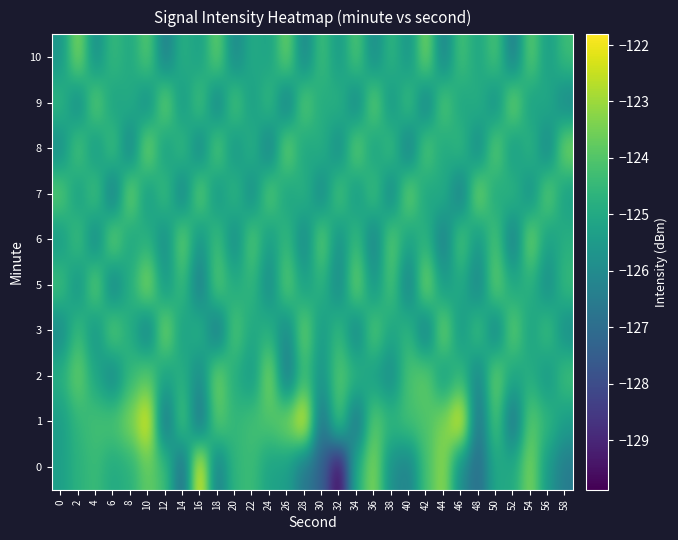

Reading left to right, transcribe all the data shown in this chart.

0: 0=-125.3	2=-124.7	4=-124.4	6=-125.0	8=-124.7	10=-123.7	12=-124.3	14=-127.1	16=-121.8	18=-126.5	20=-124.6	22=-124.4	24=-125.2	26=-125.3	28=-126.7	30=-127.3	32=-129.9	34=-124.8	36=-123.2	38=-125.9	40=-126.3	42=-124.2	44=-123.1	46=-126.0	48=-127.0	50=-125.0	52=-125.0	54=-123.3	56=-125.6	58=-126.5
1: 0=-125.4	2=-124.6	4=-124.2	6=-124.1	8=-123.4	10=-122.0	12=-126.9	14=-123.9	16=-126.9	18=-123.8	20=-124.6	22=-124.2	24=-124.1	26=-123.4	28=-122.0	30=-126.9	32=-123.9	34=-126.9	36=-123.8	38=-124.6	40=-124.2	42=-124.1	44=-123.4	46=-122.0	48=-126.9	50=-123.9	52=-126.9	54=-123.8	56=-124.6	58=-125.4
2: 0=-124.8	2=-123.6	4=-125.1	6=-126.2	8=-124.5	10=-123.8	12=-125.3	14=-124.7	16=-126.1	18=-123.4	20=-124.9	22=-125.6	24=-123.2	26=-126.7	28=-124.3	30=-125.8	32=-123.9	34=-124.6	36=-125.4	38=-126.0	40=-124.1	42=-123.7	44=-125.5	46=-124.4	48=-126.3	50=-123.5	52=-125.2	54=-124.8	56=-125.7	58=-124.2
3: 0=-126.1	2=-124.3	4=-125.8	6=-123.7	8=-124.9	10=-126.5	12=-123.2	14=-125.4	16=-124.6	18=-126.8	20=-123.9	22=-125.1	24=-124.7	26=-126.2	28=-123.5	30=-125.6	32=-124.4	34=-126.3	36=-123.8	38=-125.2	40=-124.5	42=-126.6	44=-123.3	46=-125.7	48=-124.1	50=-126.4	52=-123.6	54=-125.3	56=-124.2	58=-126.0
5: 0=-124.2	2=-125.9	4=-123.5	6=-126.4	8=-124.8	10=-123.1	12=-125.7	14=-124.3	16=-126.6	18=-123.8	20=-125.0	22=-124.5	24=-126.1	26=-123.7	28=-125.4	30=-124.6	32=-126.2	34=-123.4	36=-125.8	38=-124.0	40=-126.5	42=-123.2	44=-125.6	46=-124.9	48=-126.3	50=-123.6	52=-125.1	54=-124.7	56=-126.0	58=-124.4
6: 0=-125.6	2=-124.1	4=-126.3	6=-123.4	8=-125.2	10=-124.7	12=-126.0	14=-123.5	16=-125.8	18=-124.2	20=-126.1	22=-123.8	24=-125.5	26=-124.4	28=-126.2	30=-123.6	32=-125.9	34=-124.3	36=-126.4	38=-123.7	40=-125.3	42=-124.6	44=-126.5	46=-123.9	48=-125.7	50=-124.0	52=-126.6	54=-123.3	56=-125.4	58=-124.8
7: 0=-123.8	2=-125.5	4=-124.0	6=-126.7	8=-123.3	10=-125.6	12=-124.2	14=-126.4	16=-123.5	18=-125.8	20=-124.4	22=-126.1	24=-123.7	26=-125.3	28=-124.6	30=-126.2	32=-123.9	34=-125.7	36=-124.1	38=-126.3	40=-123.4	42=-125.2	44=-124.8	46=-126.6	48=-123.2	50=-125.1	52=-124.5	54=-126.0	56=-123.6	58=-125.4
8: 0=-126.0	2=-123.9	4=-125.7	6=-124.1	8=-126.4	10=-123.2	12=-125.5	14=-124.3	16=-126.3	18=-123.7	20=-125.8	22=-124.6	24=-126.5	26=-123.4	28=-125.2	30=-124.7	32=-126.1	34=-123.5	36=-125.4	38=-124.2	40=-126.6	42=-123.8	44=-125.1	46=-124.4	48=-126.2	50=-123.6	52=-125.6	54=-124.5	56=-126.3	58=-123.3
9: 0=-124.5	2=-126.2	4=-123.6	6=-125.3	8=-124.8	10=-126.1	12=-123.4	14=-125.7	16=-124.0	18=-126.4	20=-123.9	22=-125.5	24=-124.3	26=-126.6	28=-123.7	30=-125.0	32=-124.6	34=-126.3	36=-123.5	38=-125.8	40=-124.1	42=-126.5	44=-123.8	46=-125.2	48=-124.7	50=-126.0	52=-123.3	54=-125.4	56=-124.9	58=-126.2
10: 0=-125.7	2=-123.2	4=-126.0	6=-124.4	8=-125.1	10=-123.8	12=-126.5	14=-124.7	16=-125.4	18=-123.6	20=-126.2	22=-124.9	24=-125.3	26=-123.5	28=-126.3	30=-124.2	32=-125.6	34=-123.9	36=-126.1	38=-124.5	40=-125.8	42=-123.3	44=-126.4	46=-124.1	48=-125.2	50=-124.0	52=-126.6	54=-123.7	56=-125.5	58=-124.3